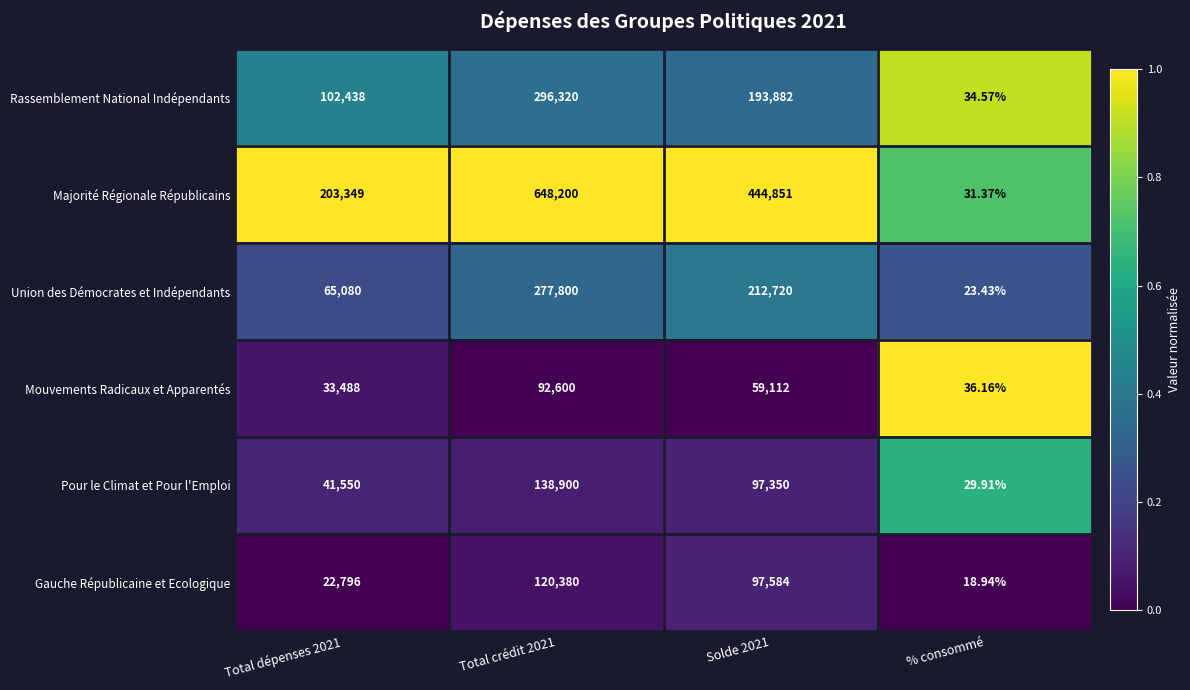

Is the value of Mouvements Radicaux et Apparentés at Total dépenses 2021 greater than the value of Union des Démocrates et Indépendants at Total dépenses 2021?

No